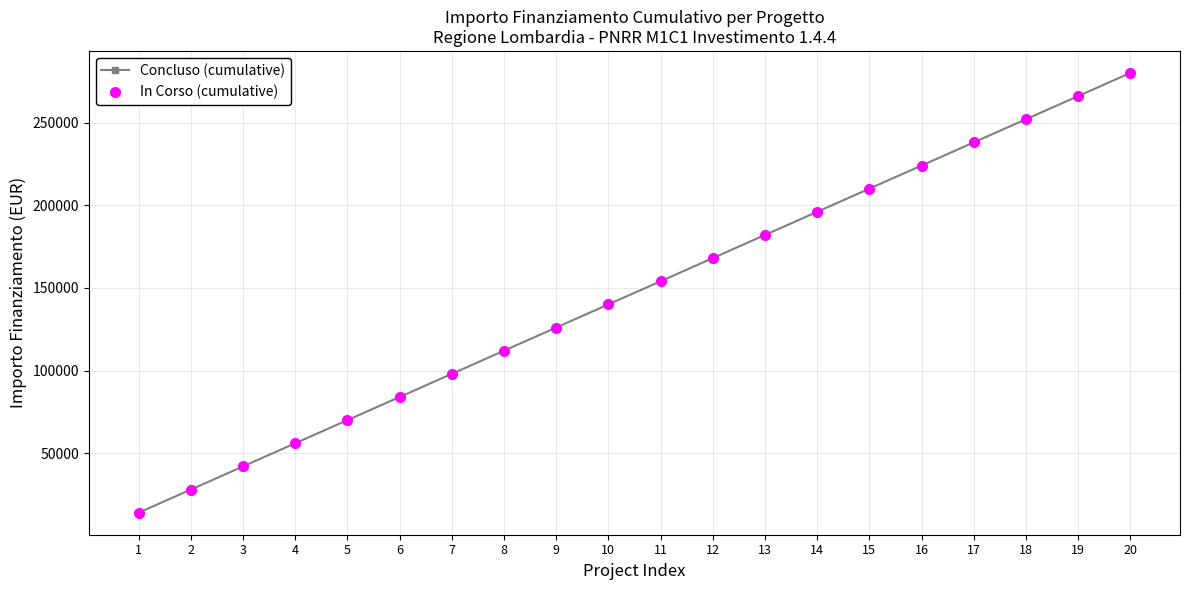

True or false: Concluso (cumulative) has more than 2 points higher than both neighbors.

False